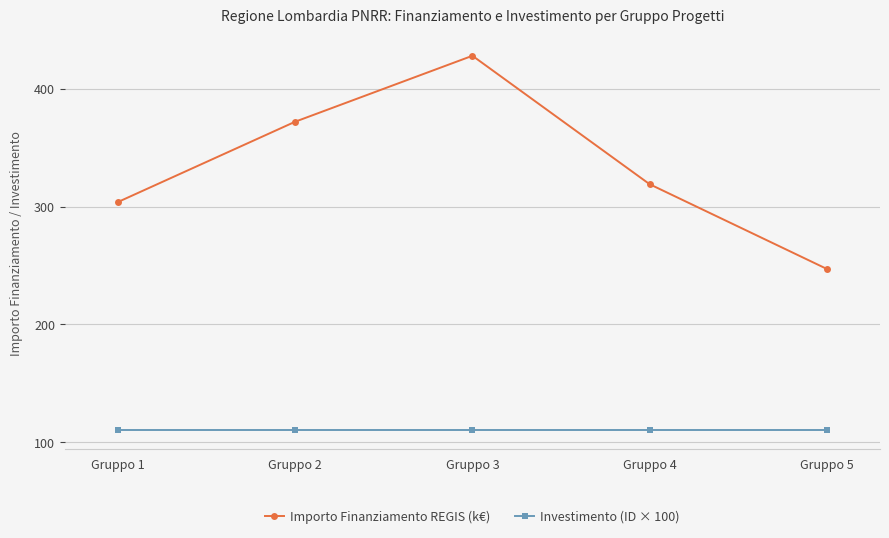

What is the value of the Investimento (ID × 100) point at the 1st from the left?

110.0